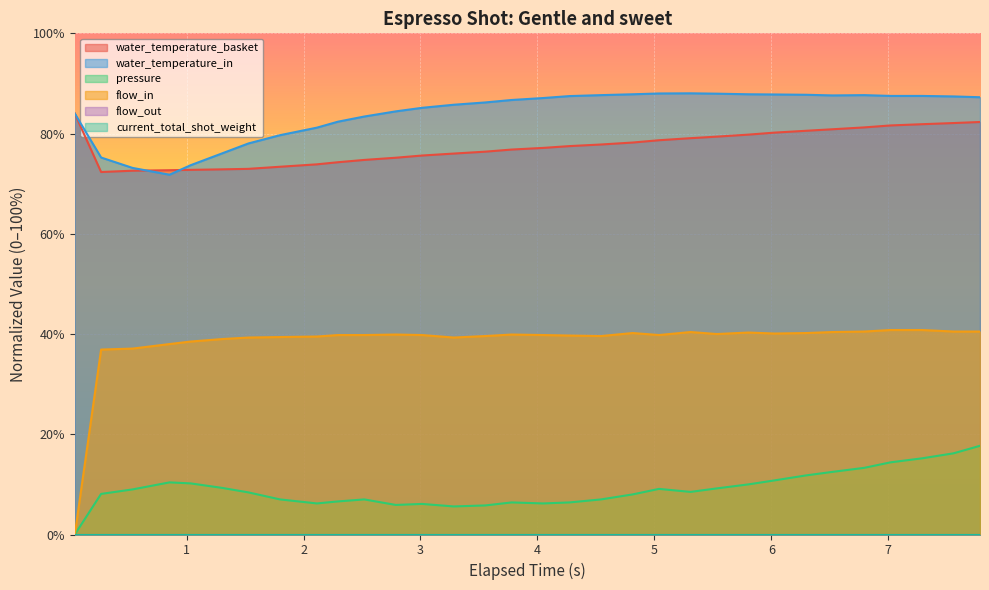

True or false: flow_in has a value of 53.4 at 23.

False